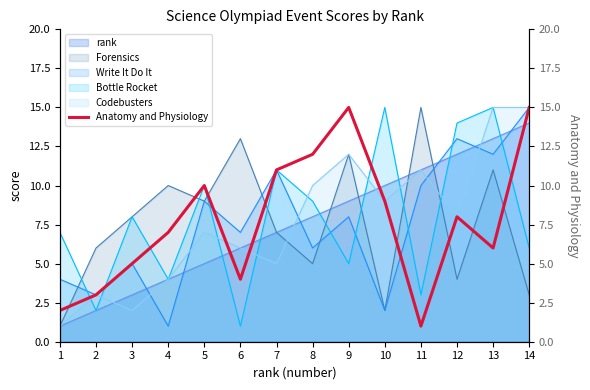

The chart shows a value of 22 at 9. True or false?

False